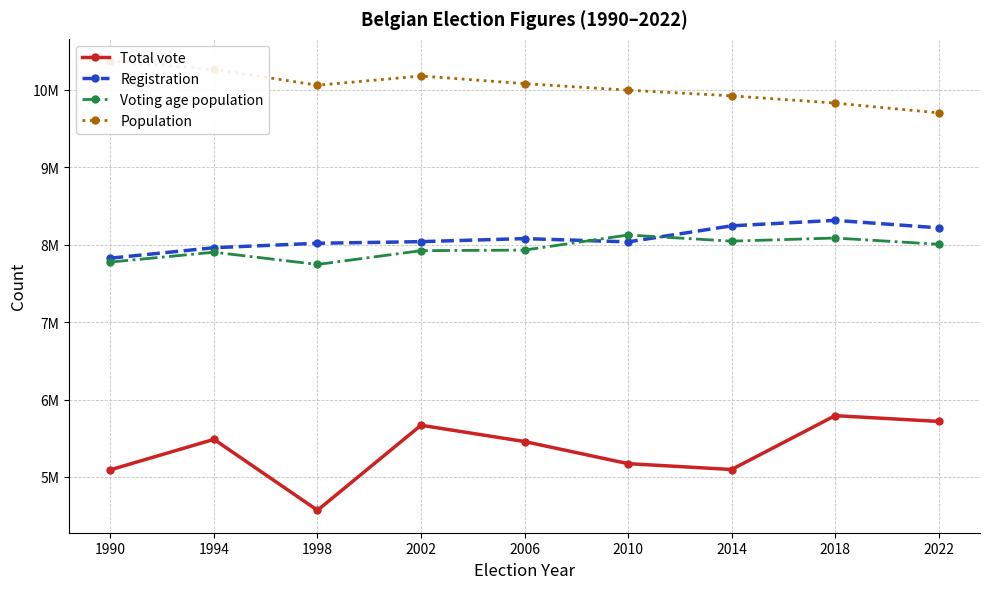

At which label does Registration reach its peak?

2018